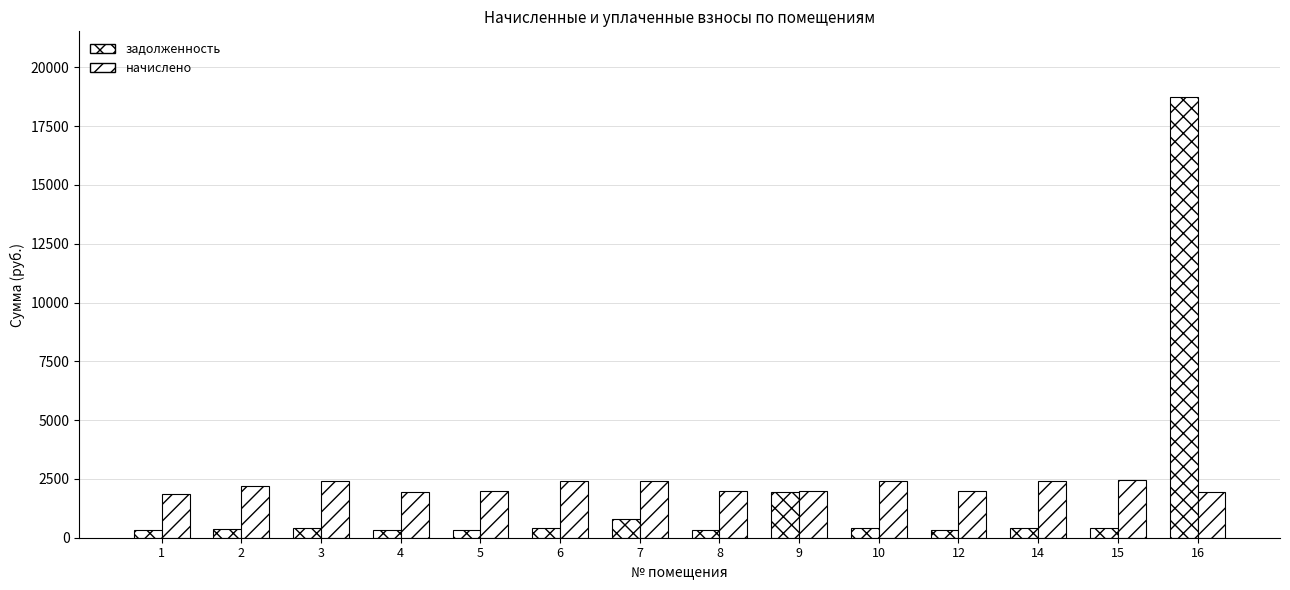

Does the chart contain stacked bars?

No